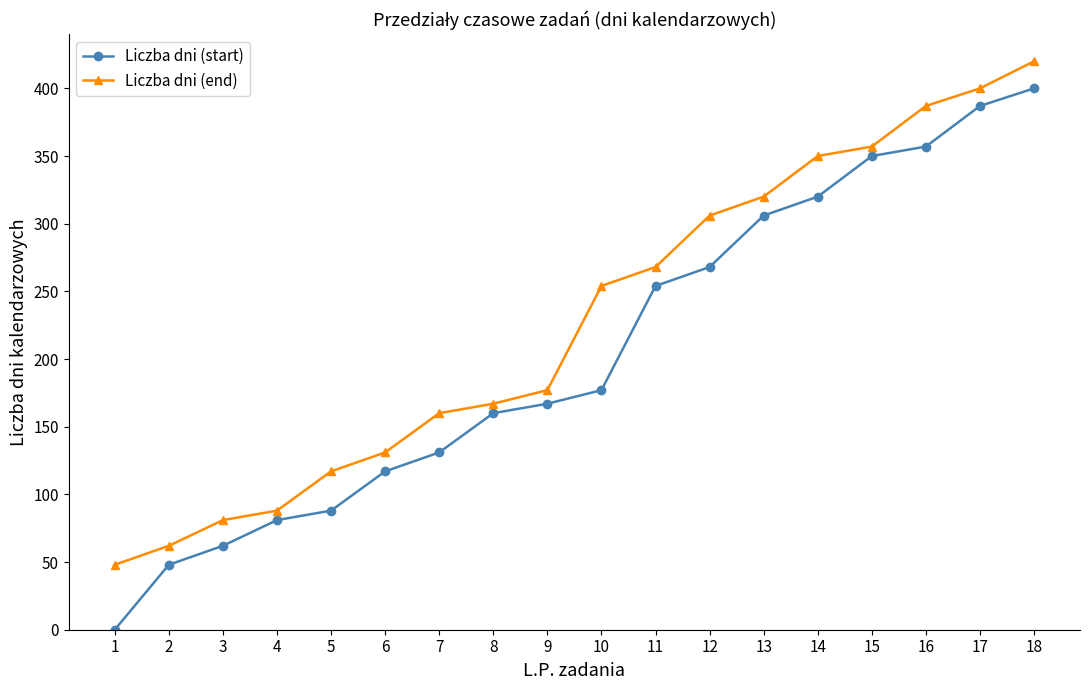

List the labels in order of Liczba dni (start) value, smallest first.

1, 2, 3, 4, 5, 6, 7, 8, 9, 10, 11, 12, 13, 14, 15, 16, 17, 18